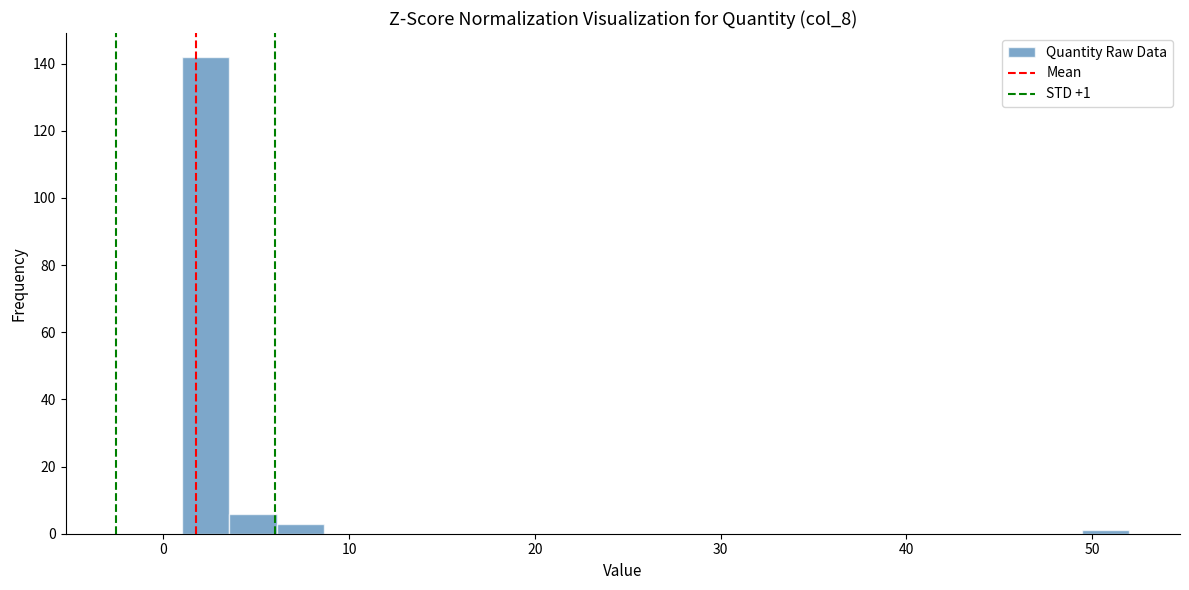

Read against the x-axis, roughly where is the centre of the tallest bar?

2